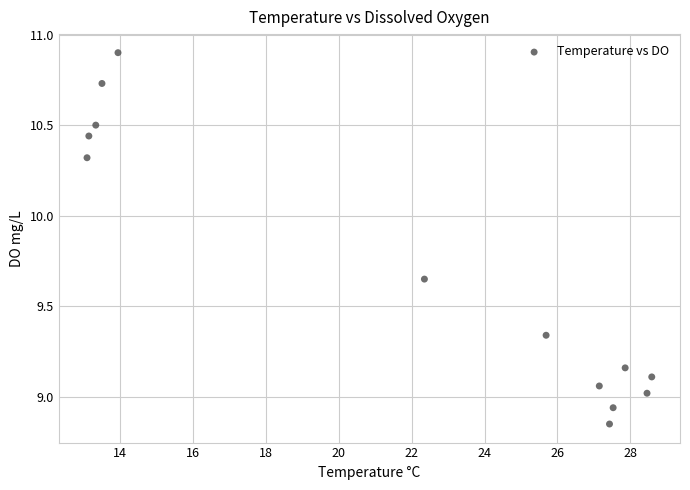

What is the range of X values (max minus min)?

15.5